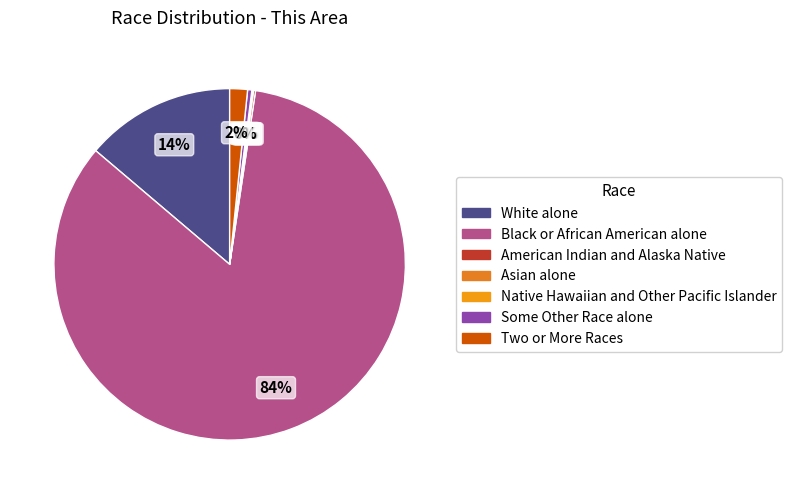

True or false: White alone accounts for 14% of the total.

True